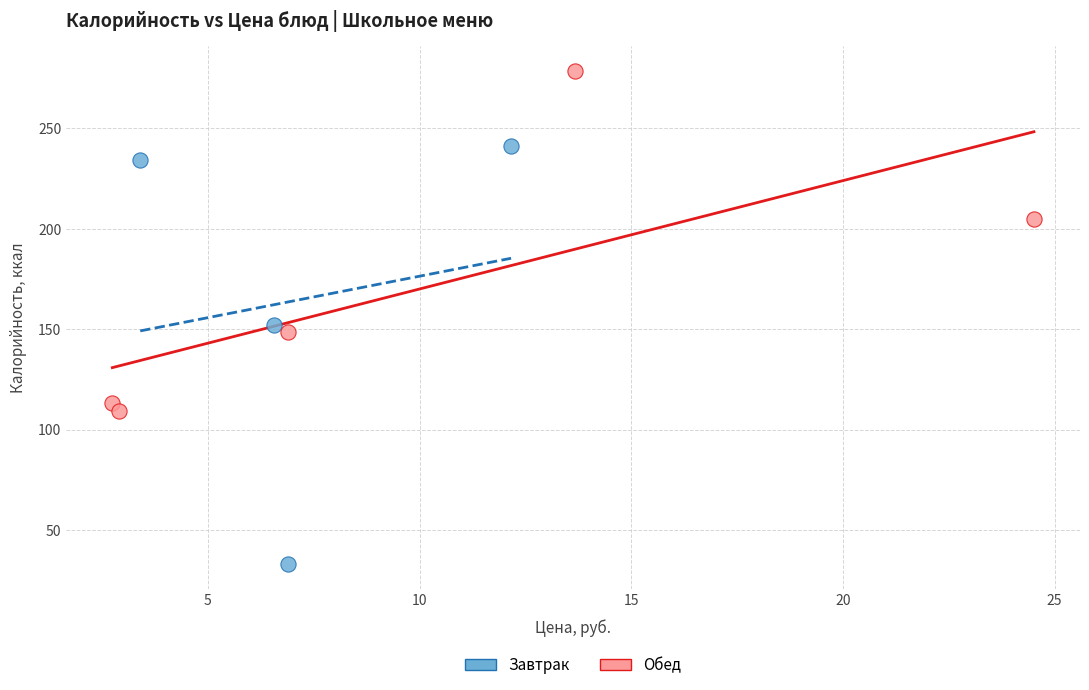

Which series has the widest spread of Y values?

Завтрак